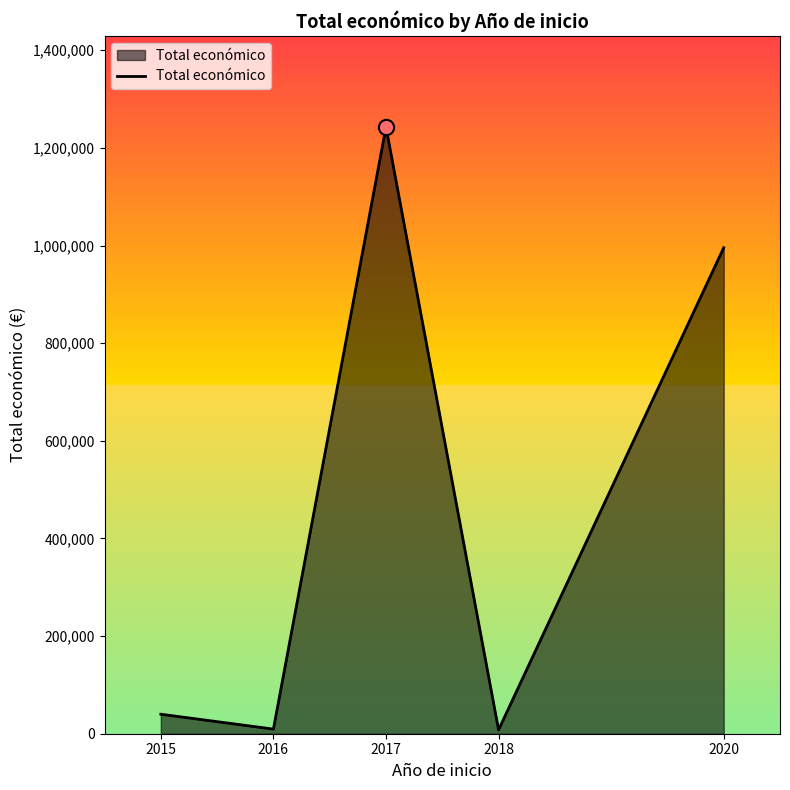

What is the change in value from 2015 to 2020?

+955545